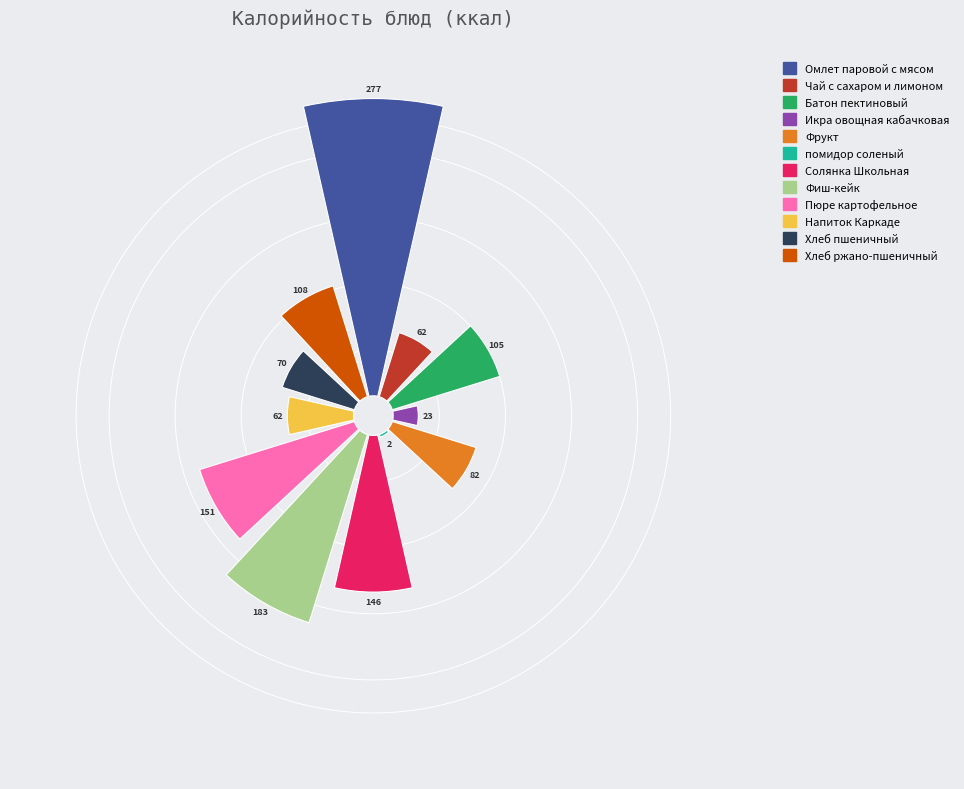

What percentage do Напиток Каркаде and Фиш-кейк together represent?

19.3%